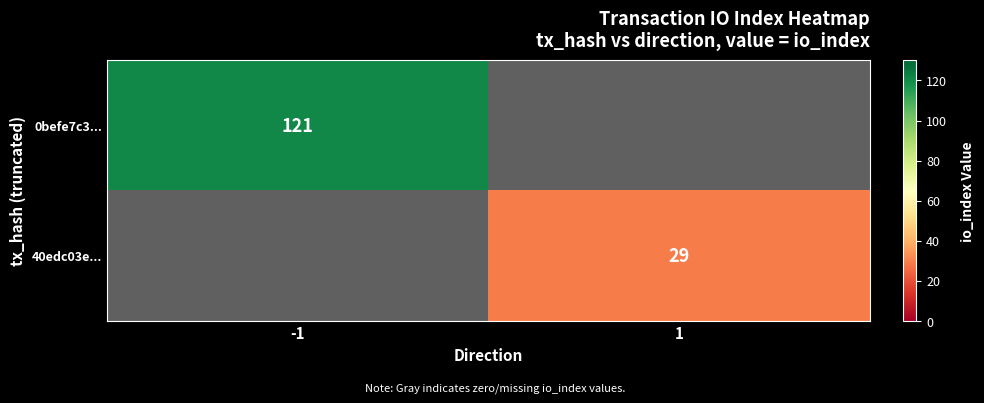

What is the highest value of the 40edc03e... series?

29